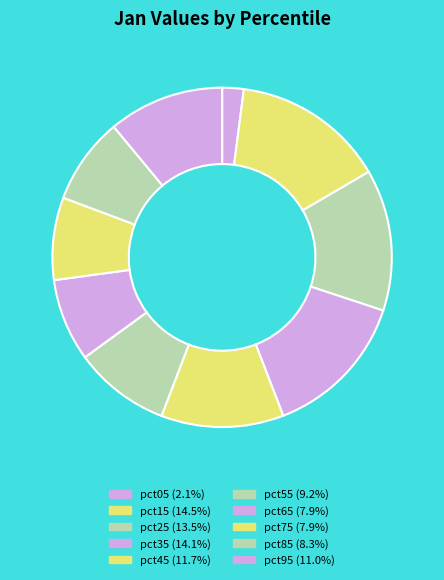

Is pct45 the majority of the pie?

No